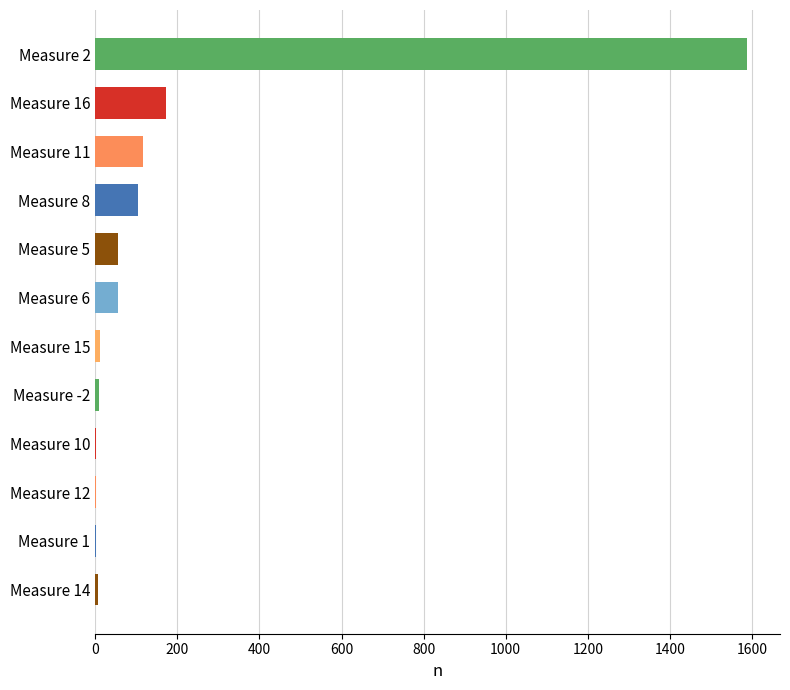

At which label is the value closest to 795?

Measure 16